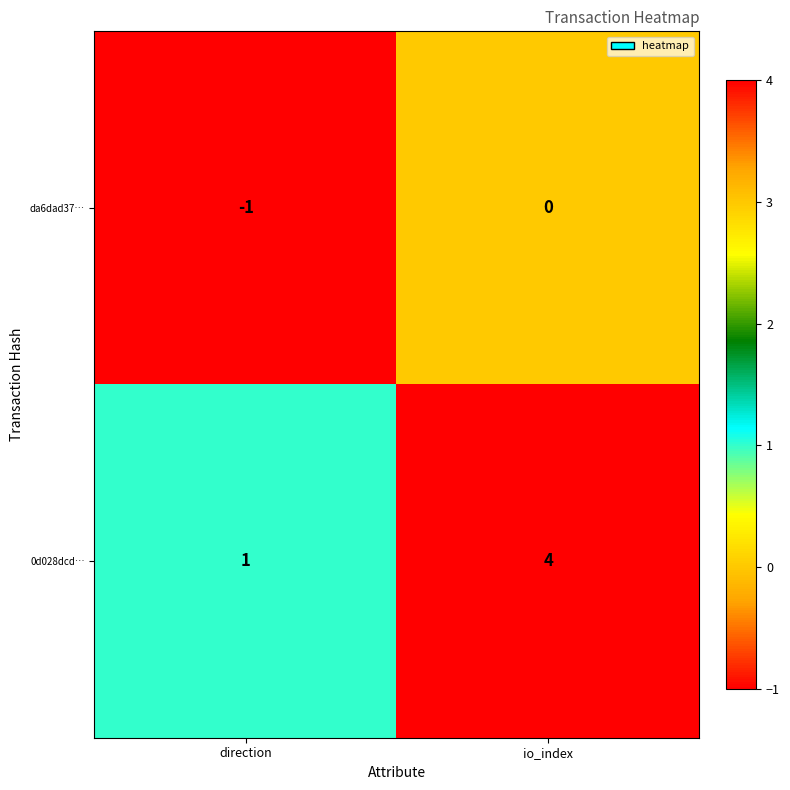

Which series has the largest total across all categories?

0d028dcd…